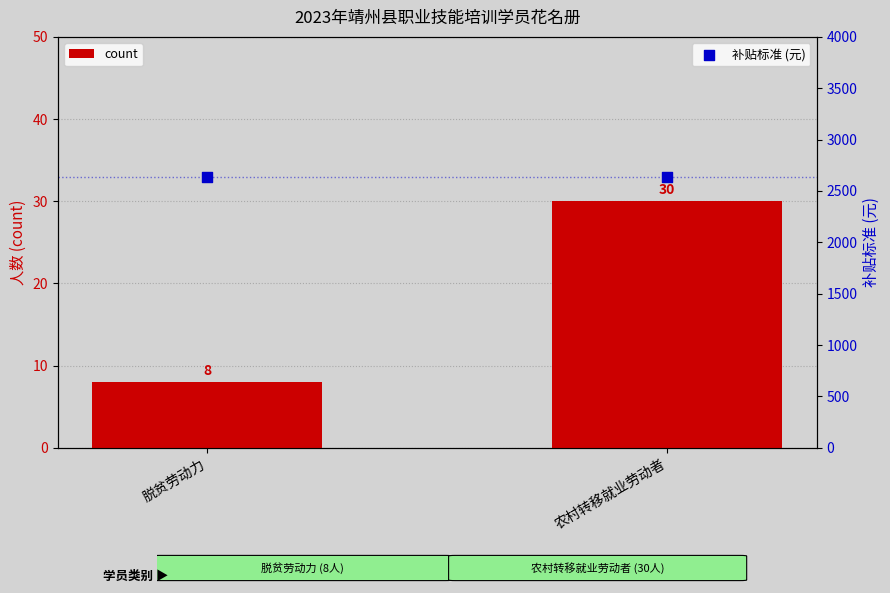

Which series has the largest Y range (max minus min)?

count